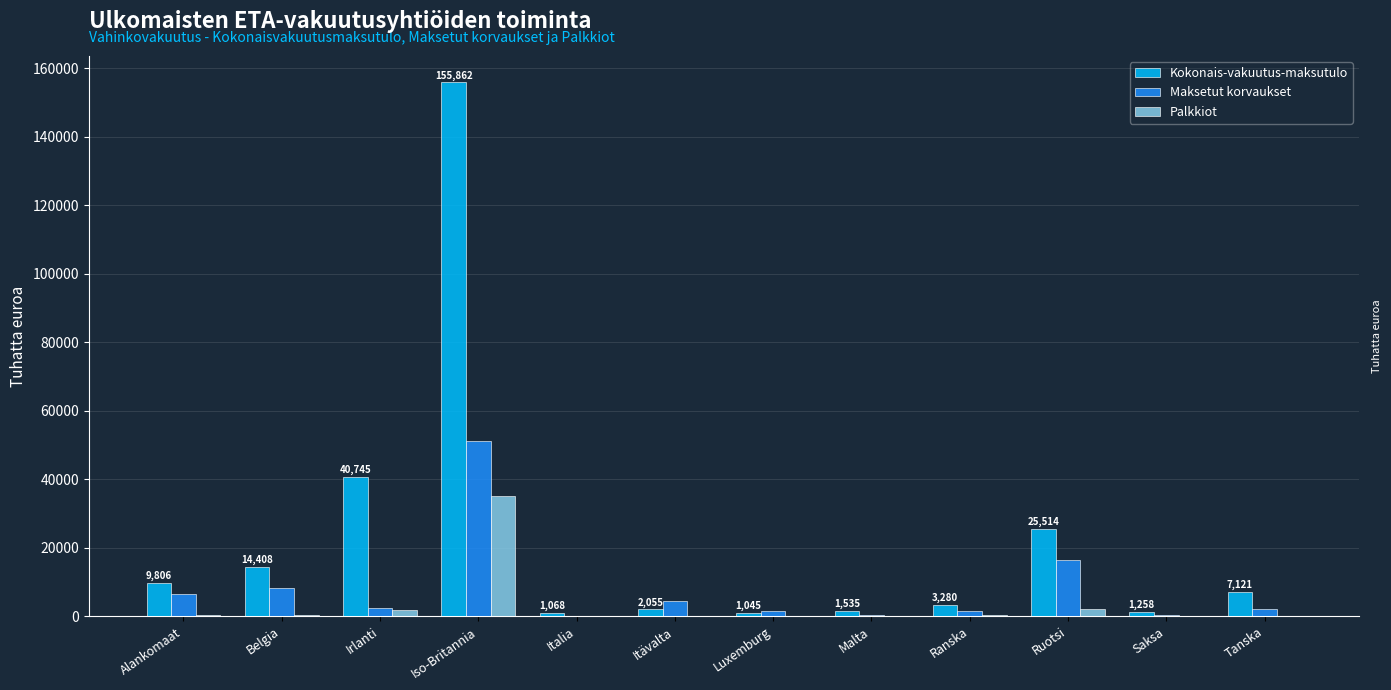

At which label is Kokonais-vakuutus-maksutulo closest to 78453?

Irlanti